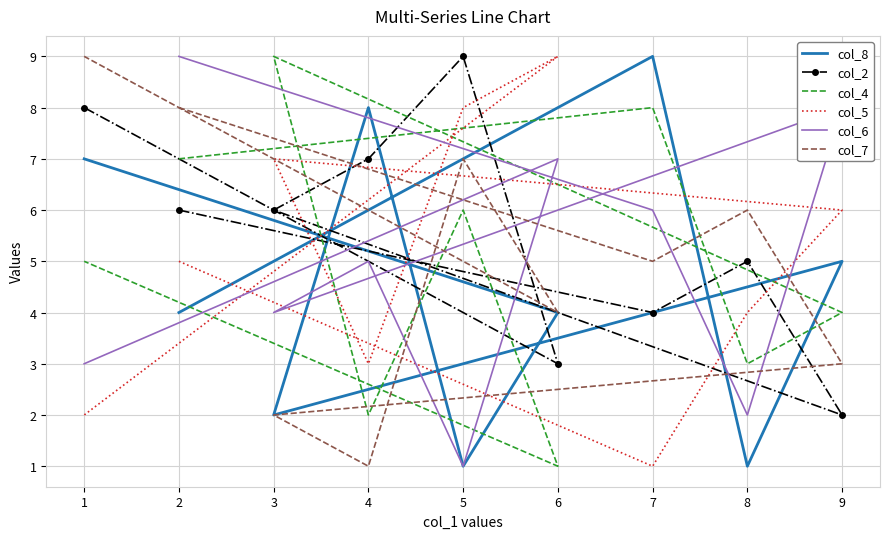

At which category does the chart reach its minimum across all series?

8